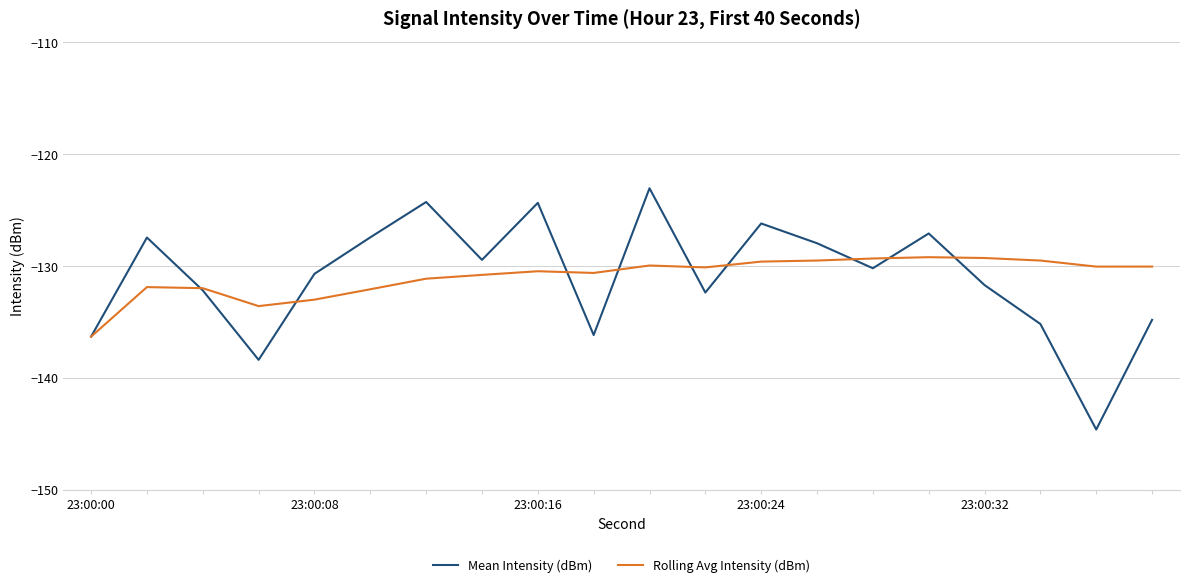

Which series has the widest spread of values?

Mean Intensity (dBm)